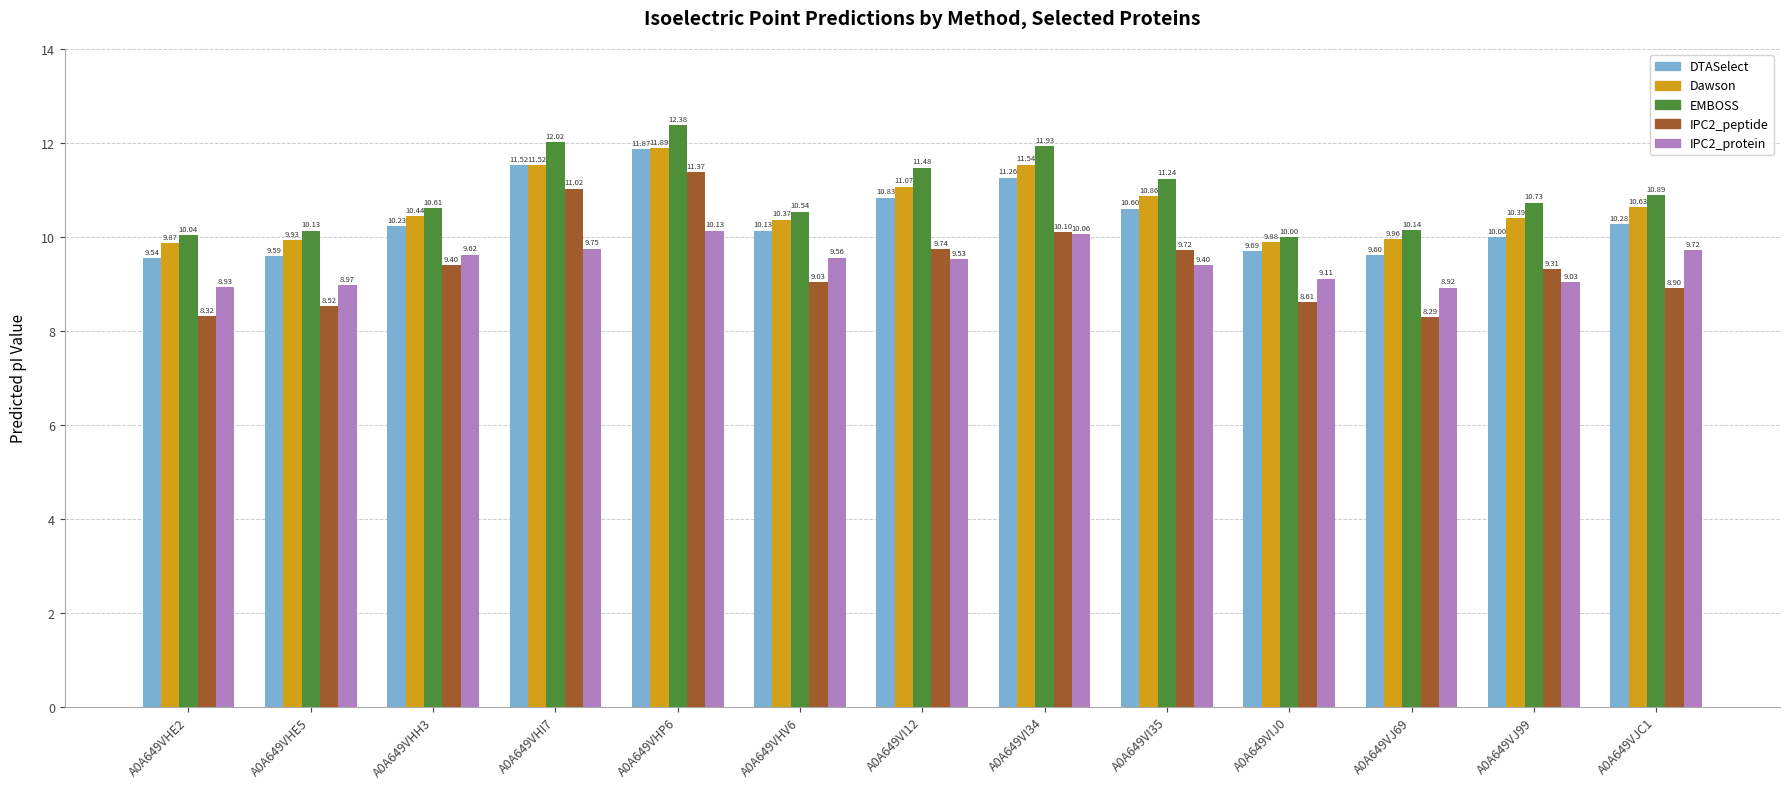

Between A0A649VI34 and A0A649VJ99, which series saw the biggest shift?

DTASelect